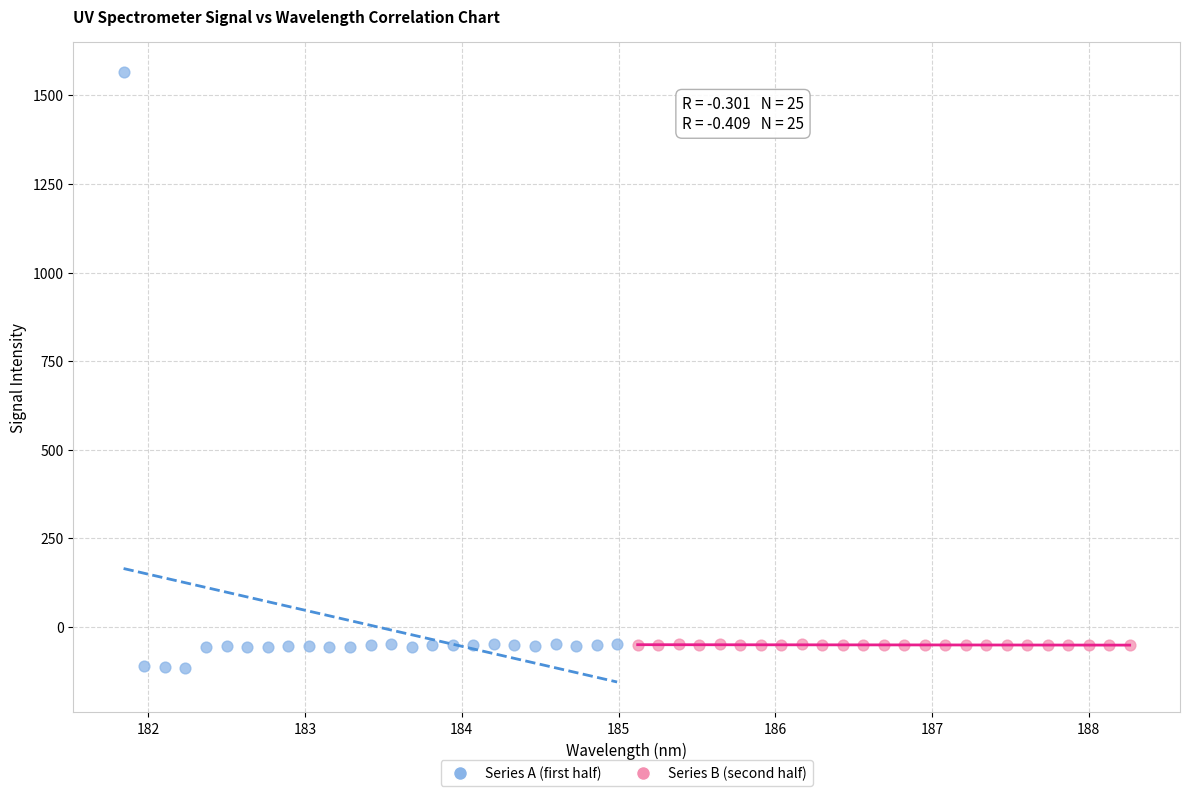

What are all the series names shown in the legend?

Series A (first half), Series B (second half)